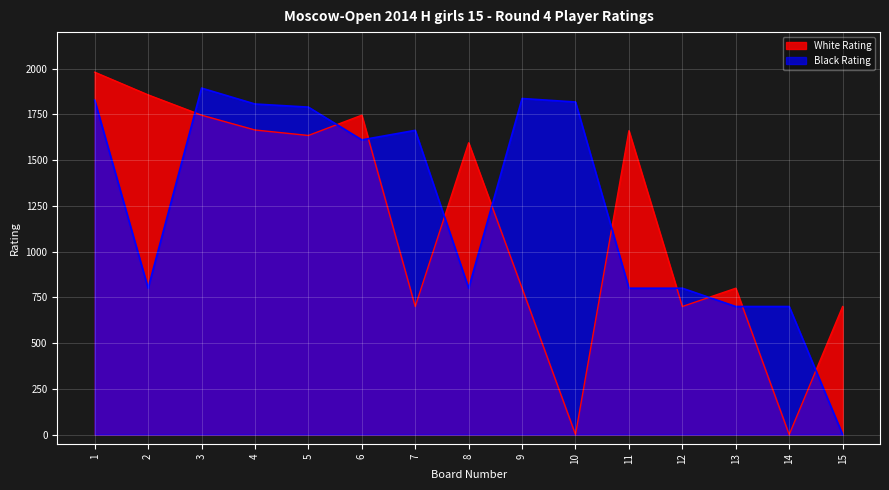

Reading left to right, transcribe all the data shown in this chart.

White Rating: 1981	1857	1746	1665	1635	1746	700	1595	800	0	1661	700	800	0	700
Black Rating: 1828	800	1894	1807	1790	1611	1663	800	1837	1818	800	800	700	700	0